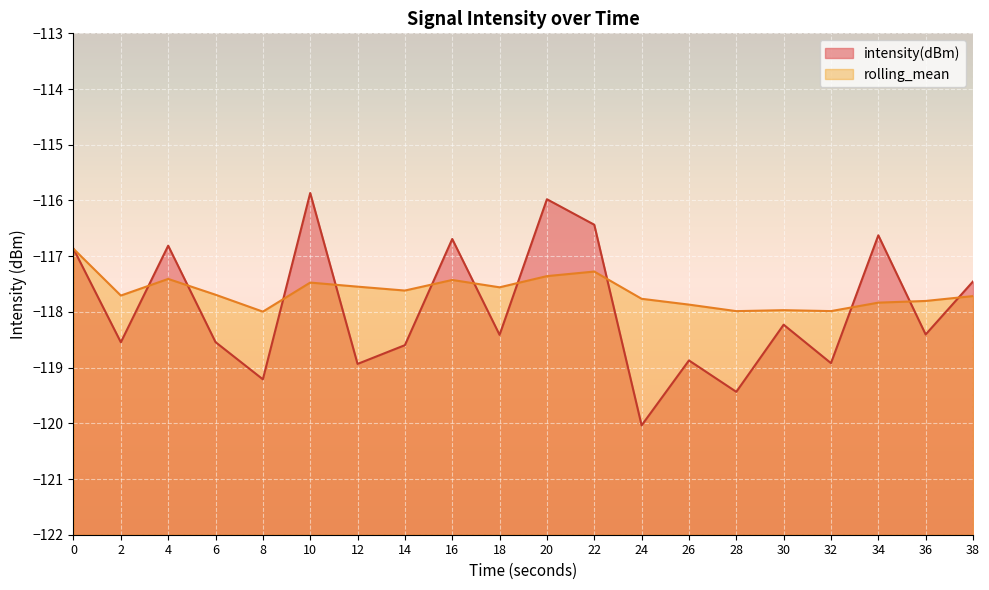

What is the average value of the rolling_mean series?

-117.6